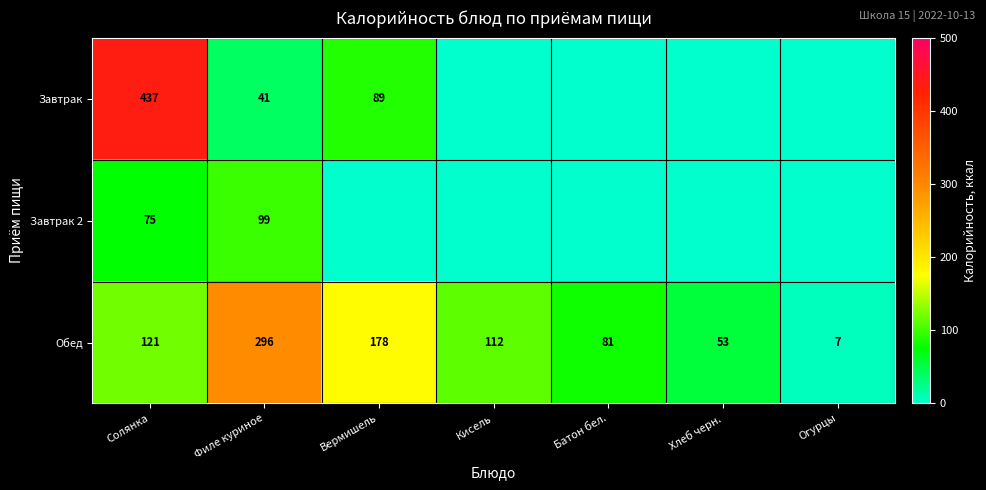

What value does the Обед series have at Батон бел., to the nearest 10?

80